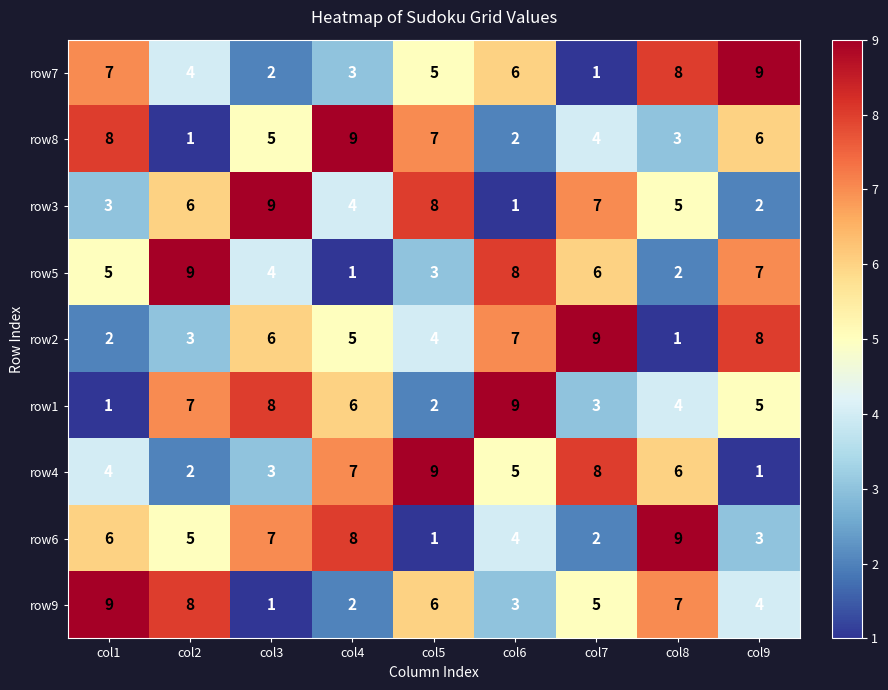

What is the maximum value for row5?

9